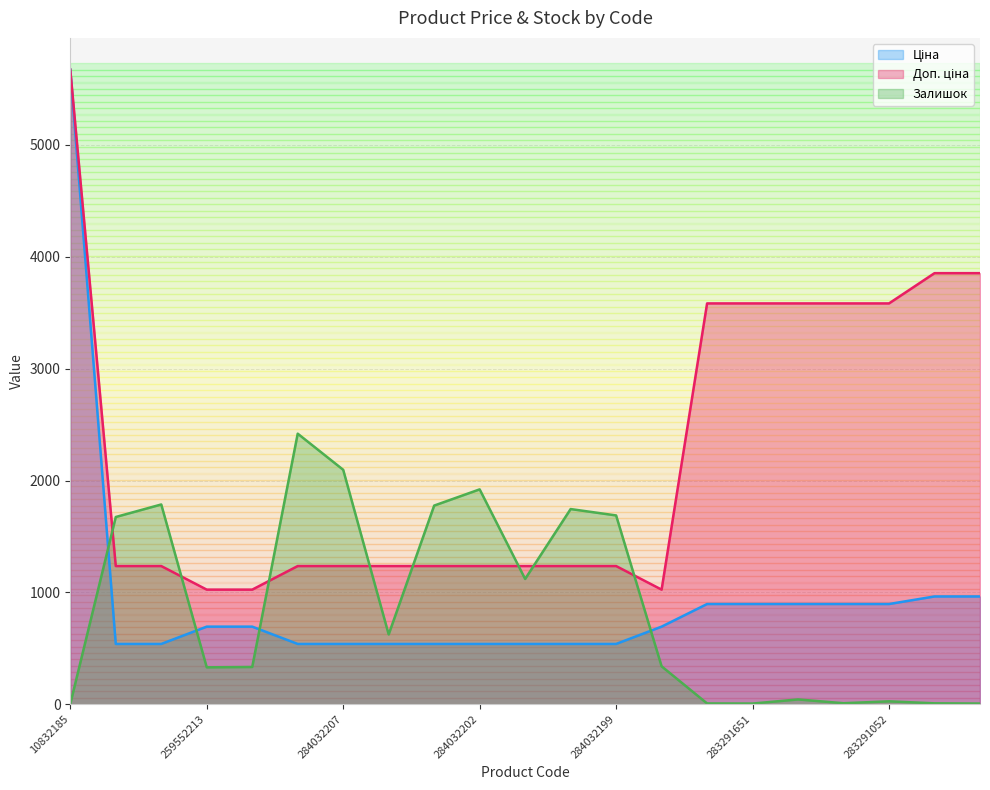

List the labels in order of Ціна value, largest first.

10832185, 283261651, 283261650, 283291856, 283291651, 283291650, 283291055, 283291052, 259552213, 259552212, 259552189, 284032204, 284032203, 284032208, 284032207, 284032206, 284032205, 284032202, 284032201, 284032200, 284032199